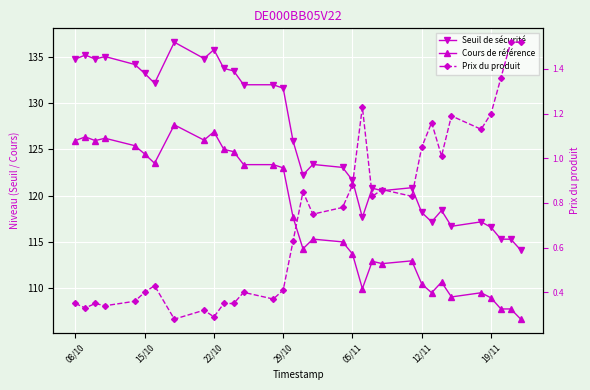

What is the maximum value for Seuil de sécurité?

136.6